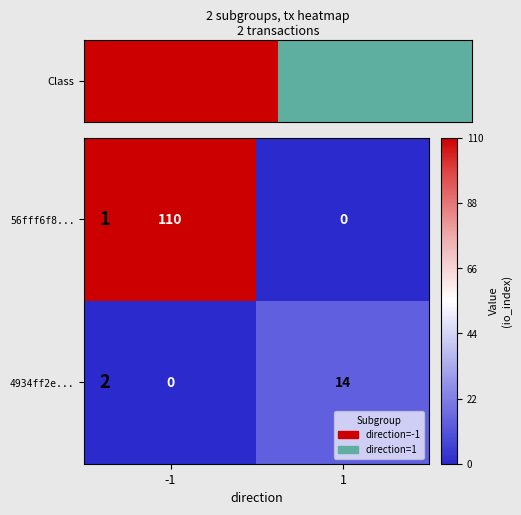

How many values in 4934ff2e... are above zero?

1